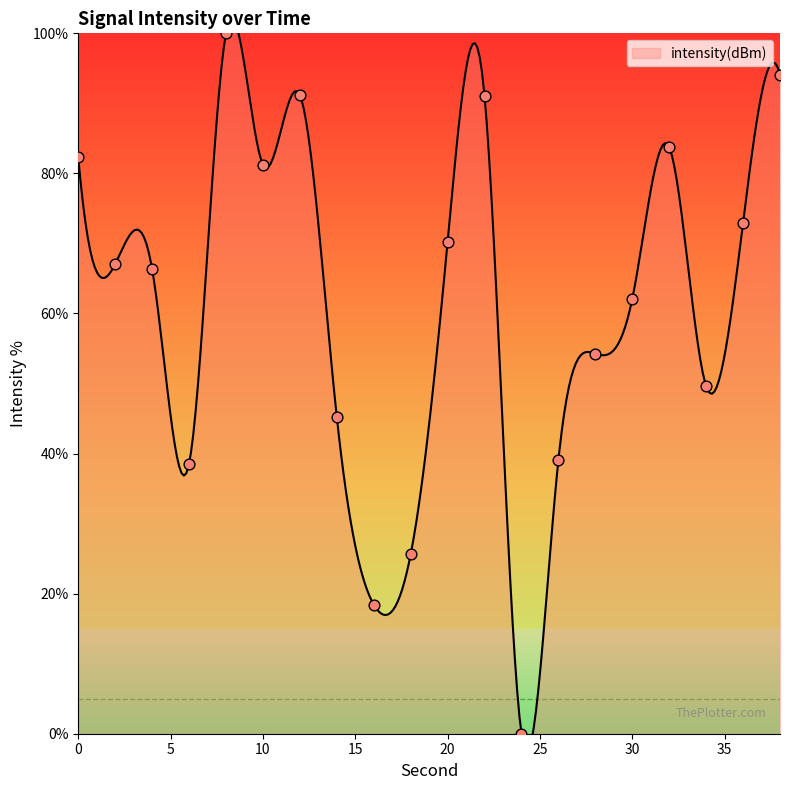

What is the change in value from 4 to 22?

+24.7